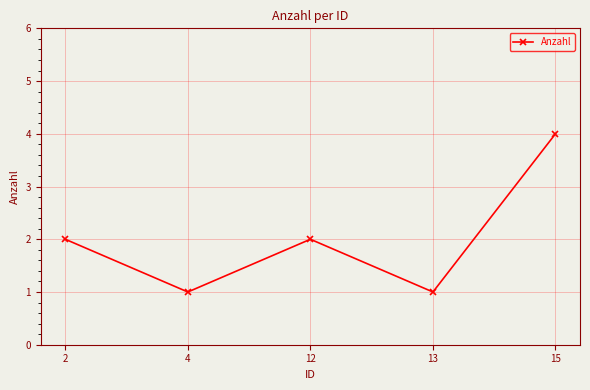

What is the average value?

2